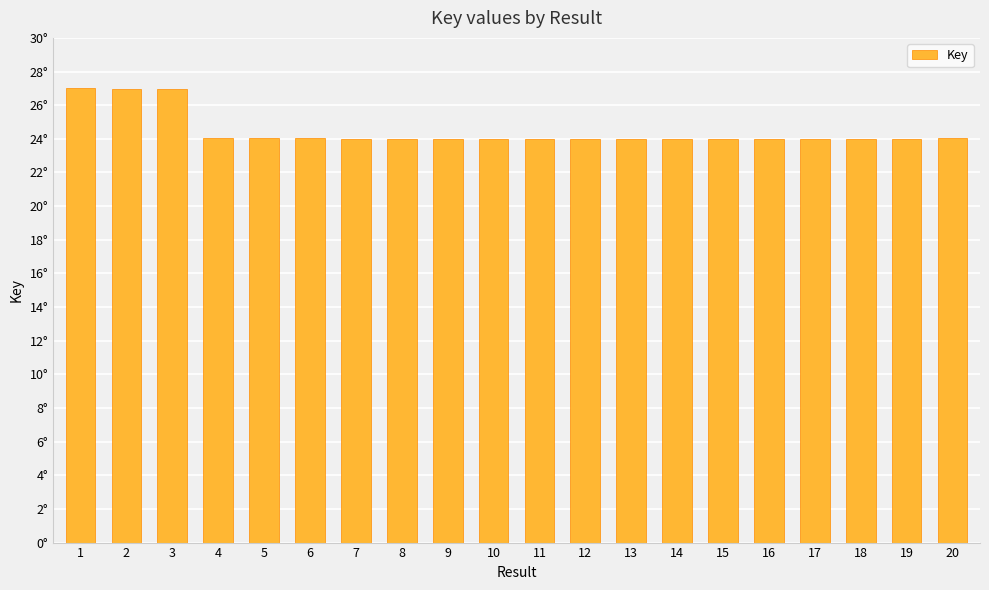

Are the bars horizontal?

No